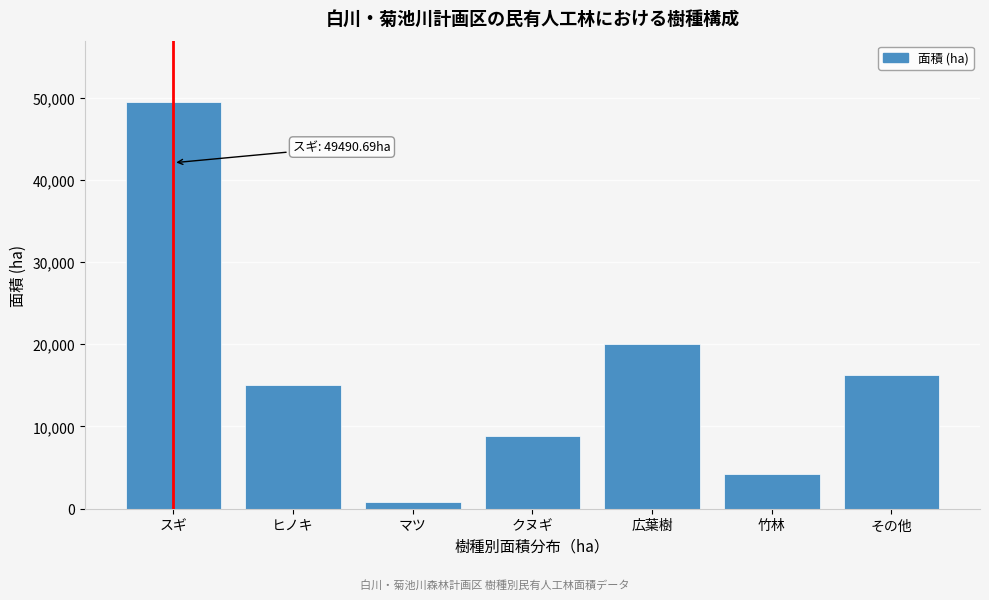

What is the label of the 2nd bar from the right?

竹林